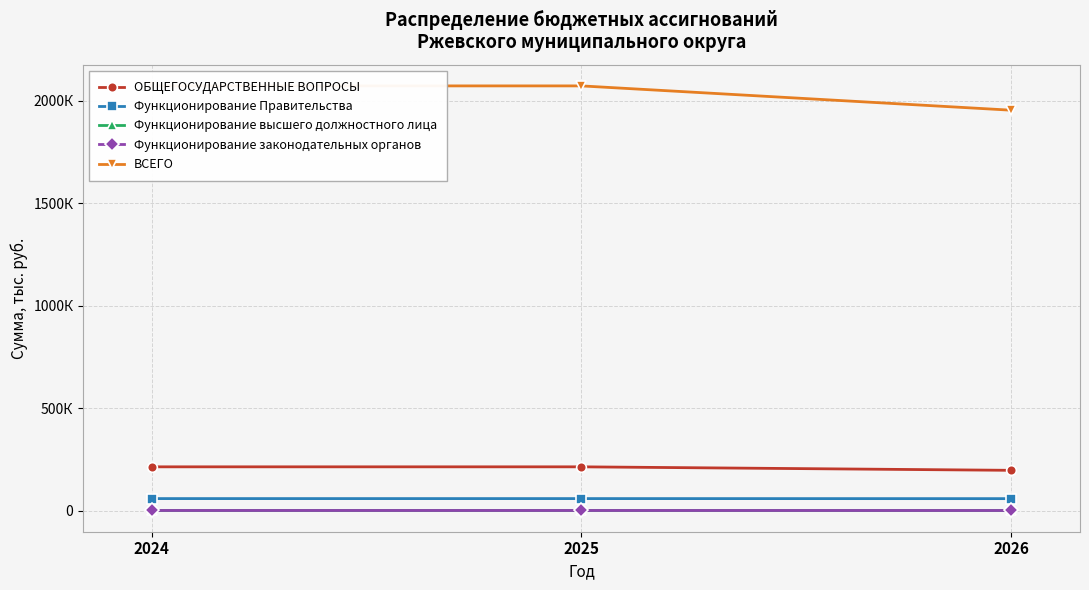

How many lines are shown in the chart?

5